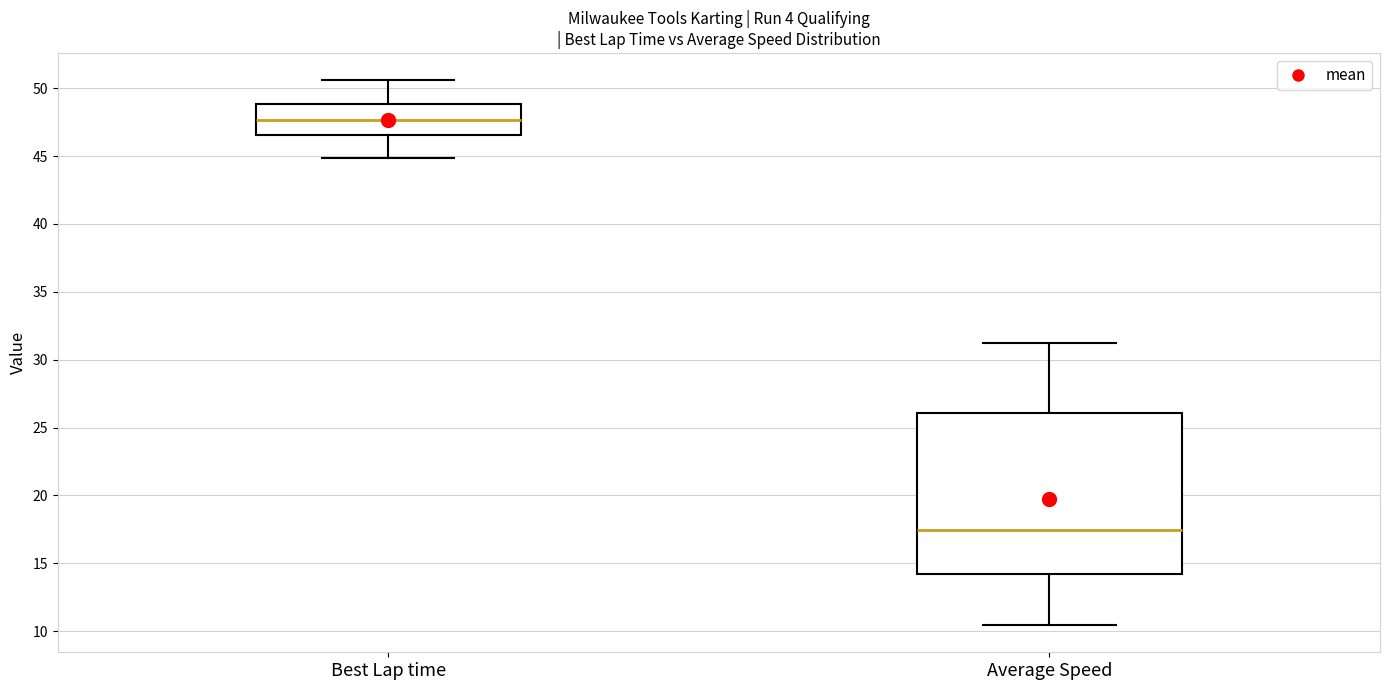

Which box's median line is the highest?

Best Lap time